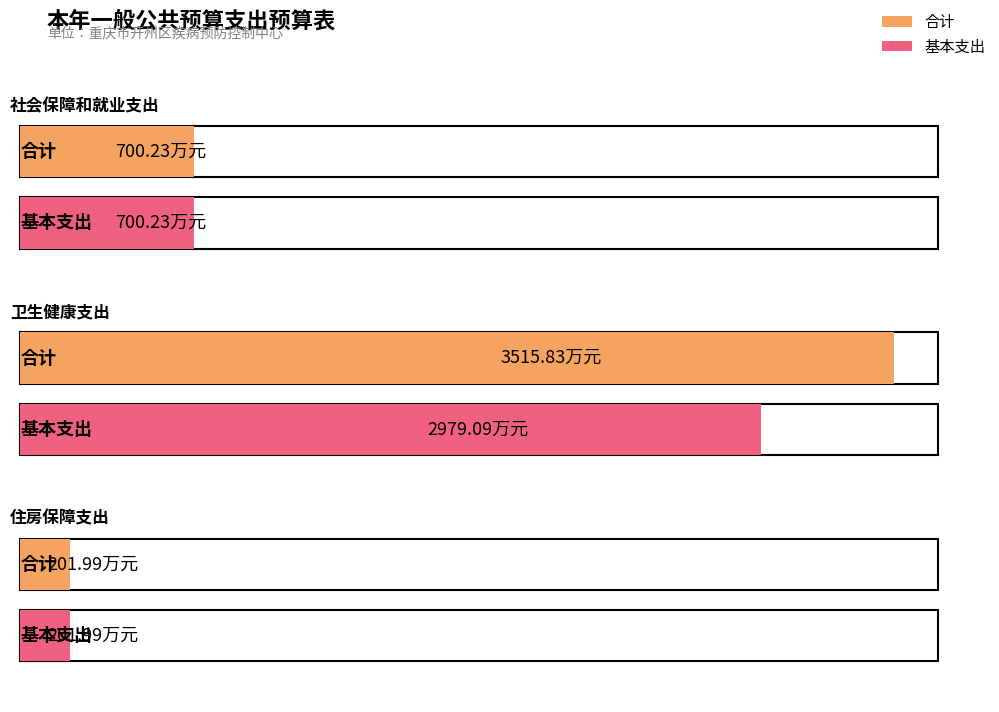

The 合计 series shows 202.0 at 住房保障支出. True or false?

True